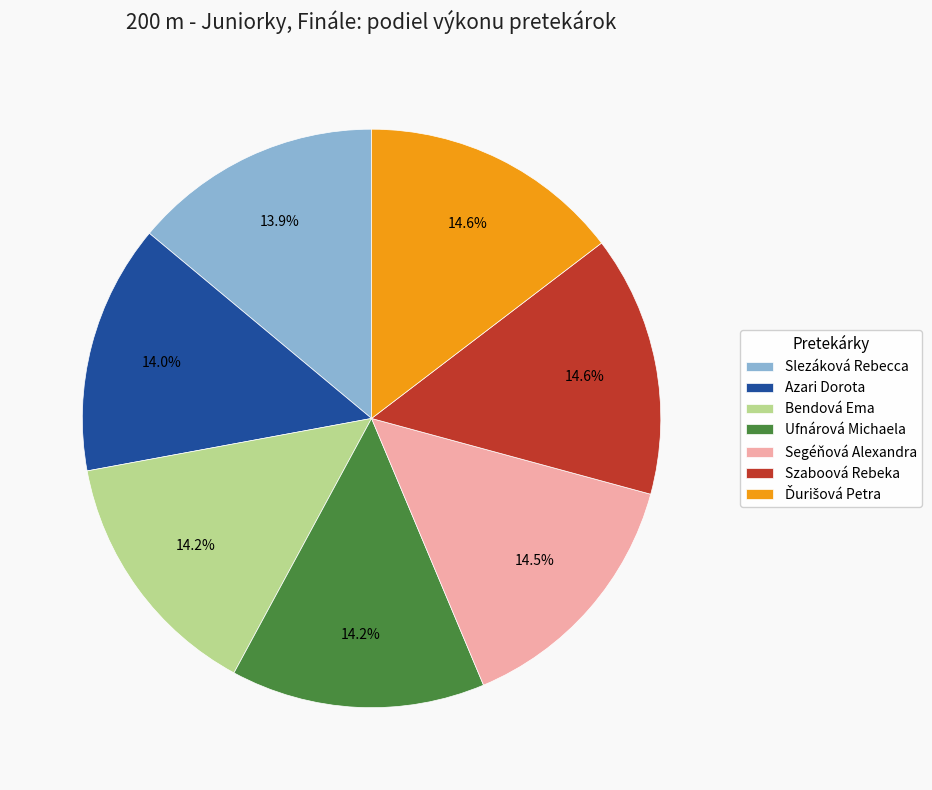

To the nearest percent, what is the average slice percentage?

14%